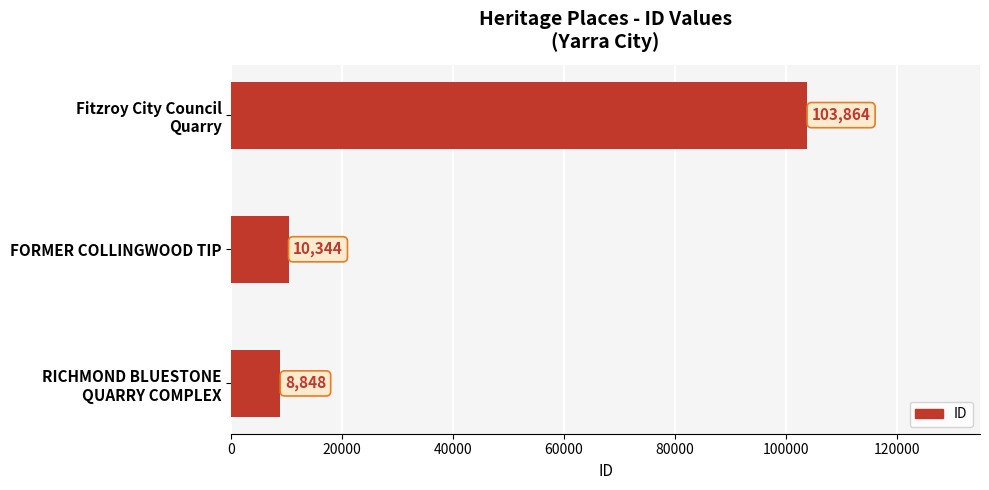

How many values are below 10344?

1